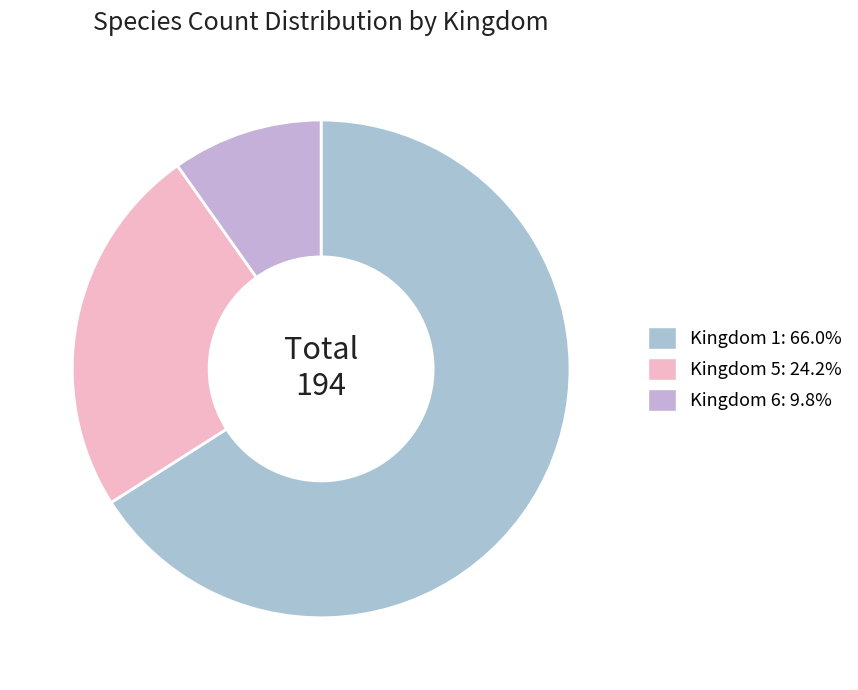

Is there a majority slice in this chart?

Yes